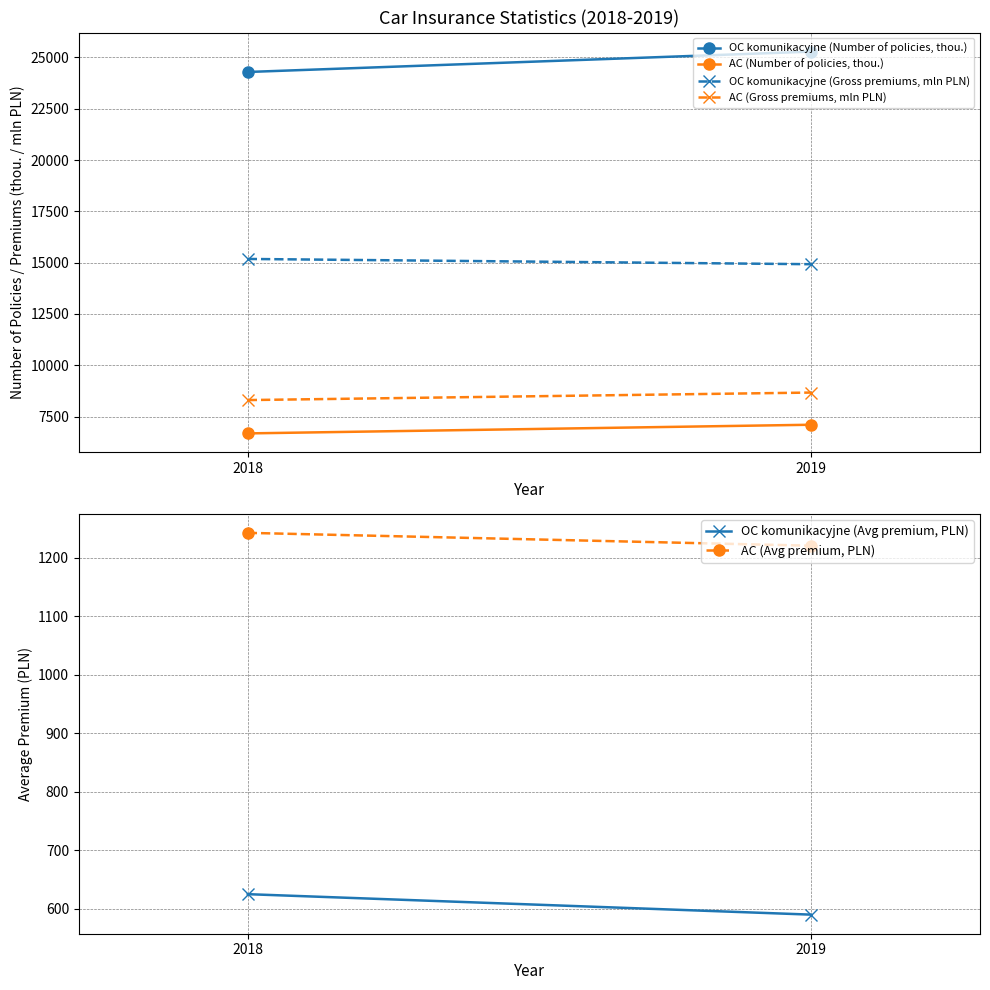

What is the lowest value of the OC komunikacyjne (Gross premiums, mln PLN) series?

14924